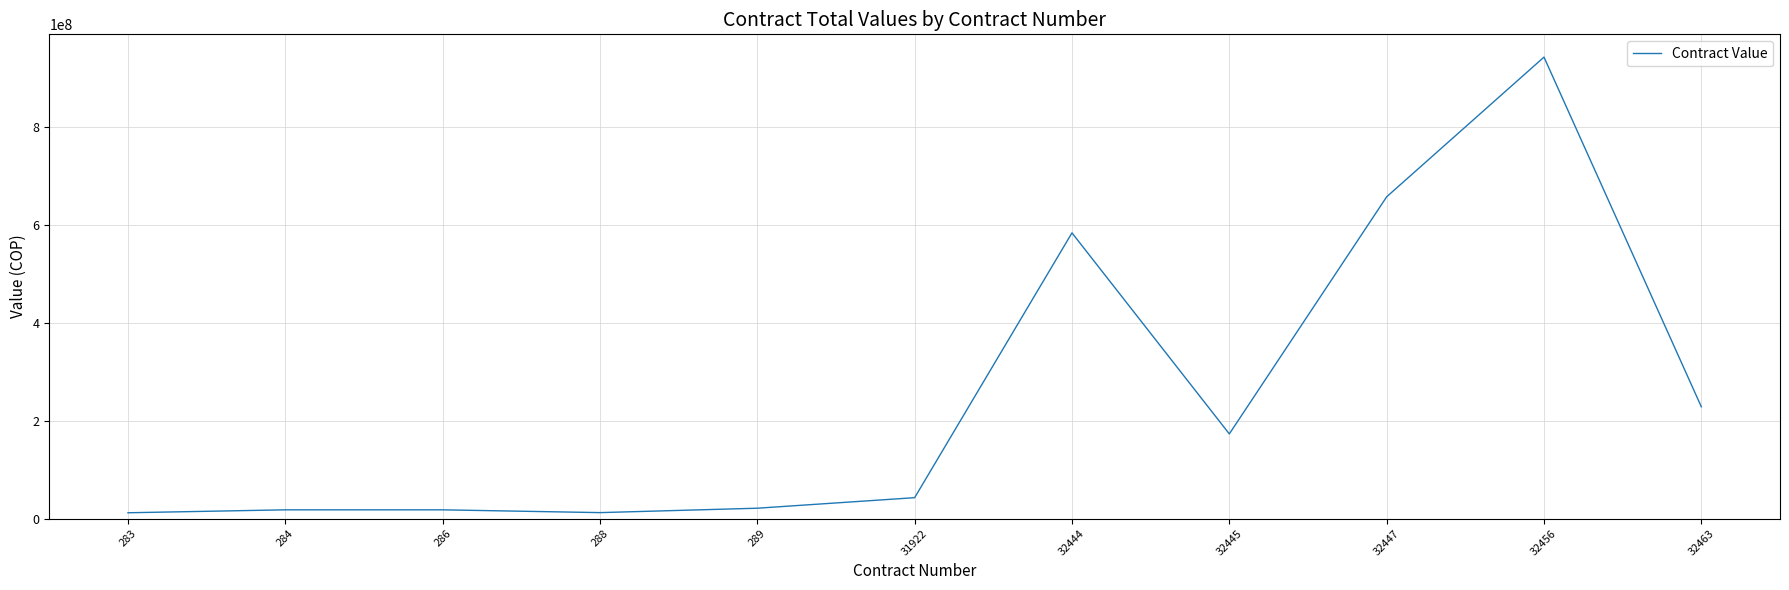

Read the value at 31922, to the nearest 50.

42815350